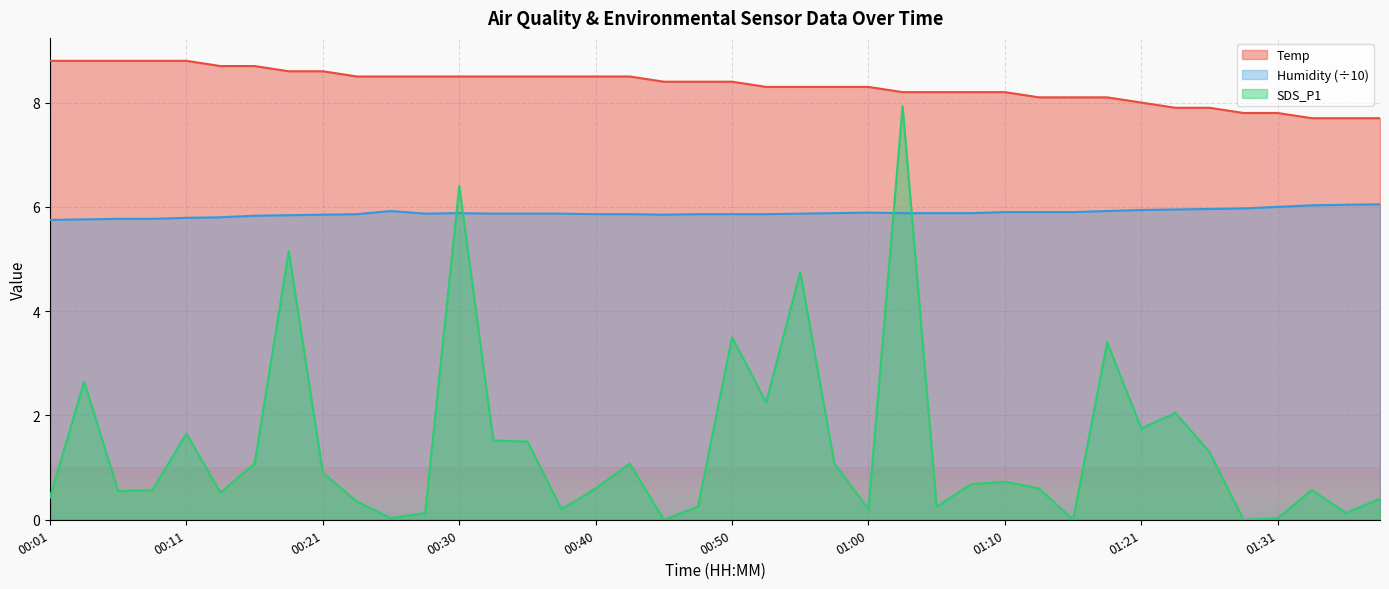

What is the minimum value for Humidity?

5.8